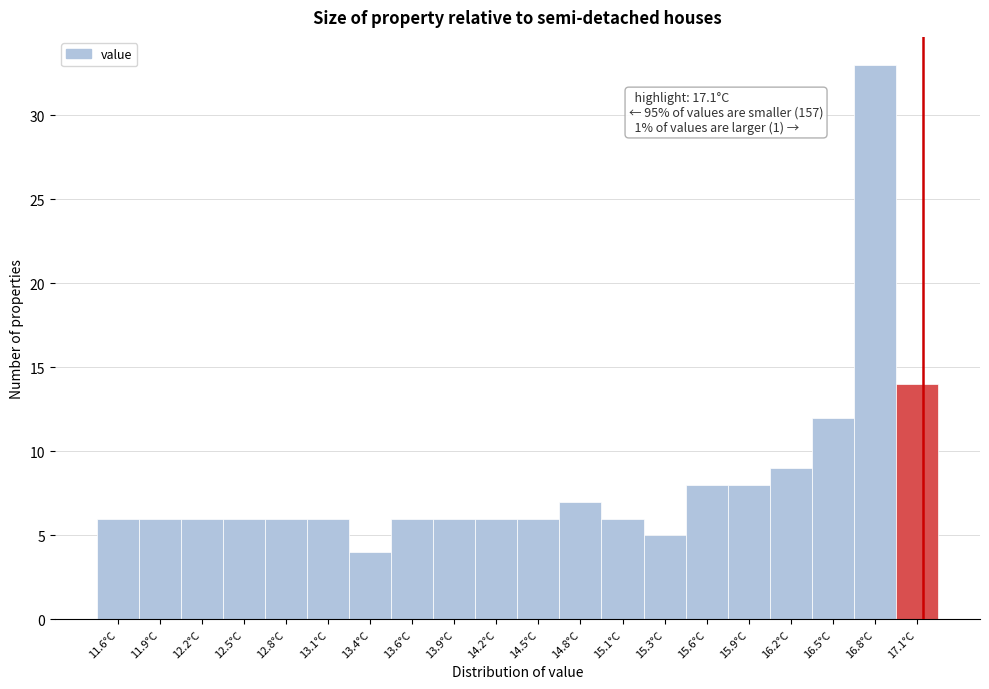

Which range on the x-axis has the tallest bar?

16.630 to 16.915